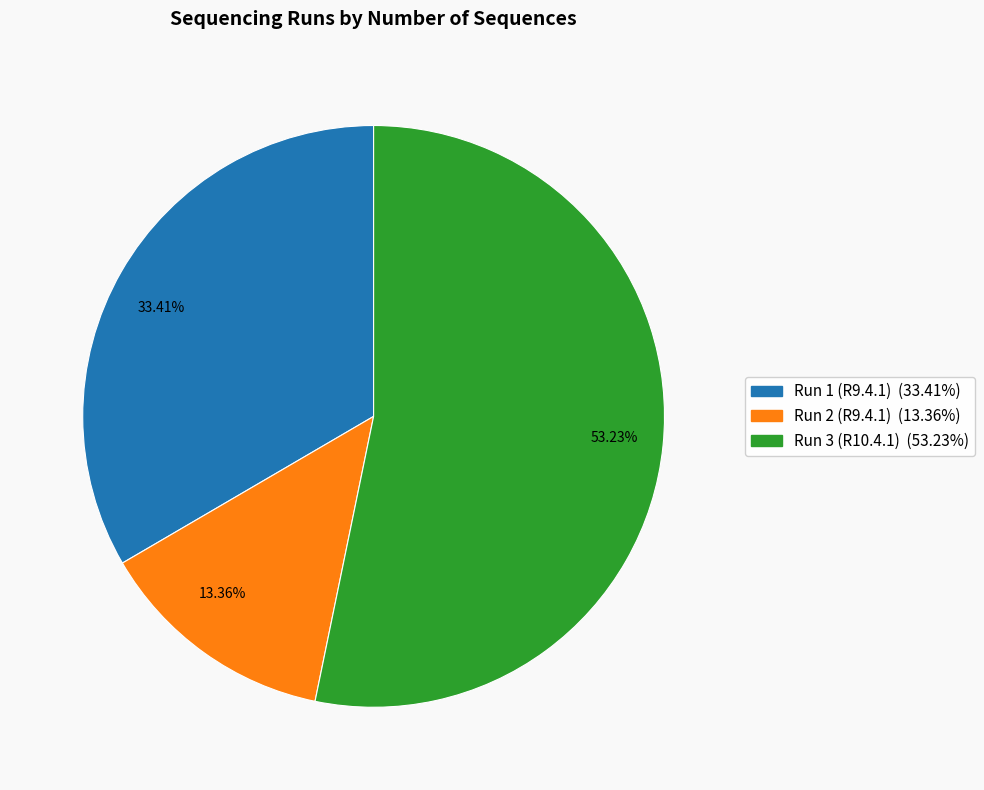

Between 33.41% and 13.36%, which is larger?

33.41%